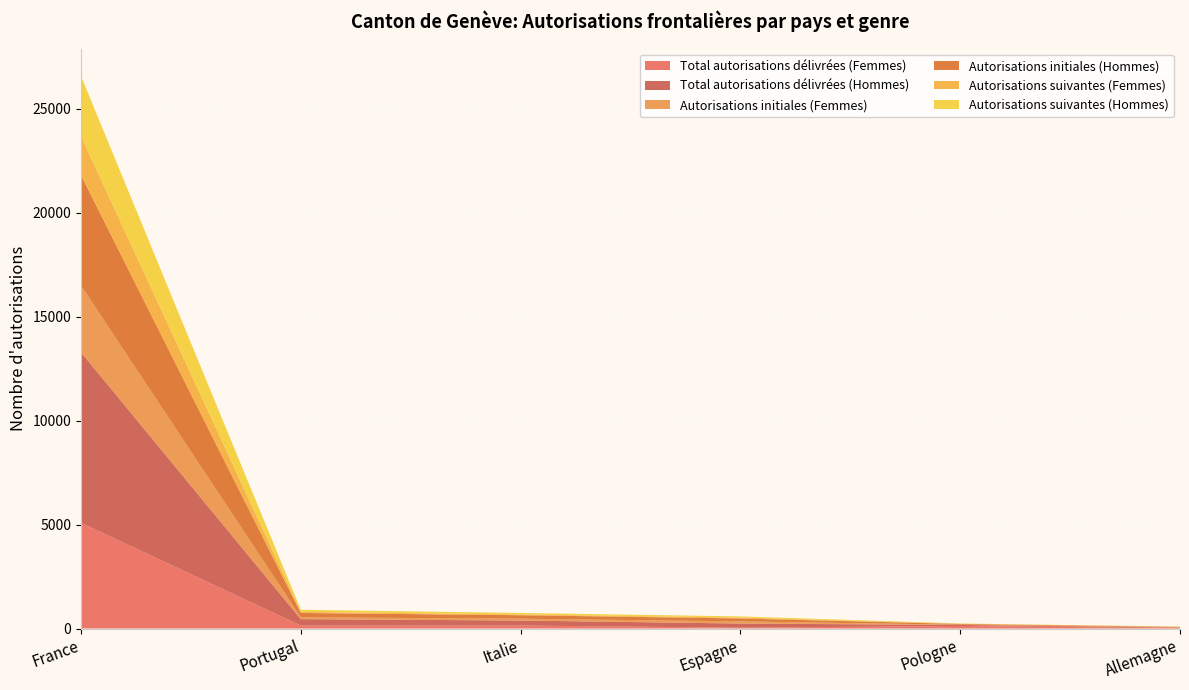

Reading right to left, extract all data points from this chart.

Total autorisations délivrées (Femmes): Allemagne=21	Pologne=124	Espagne=40	Italie=144	Portugal=144	France=5085
Total autorisations délivrées (Hommes): Allemagne=24	Pologne=49	Espagne=199	Italie=241	Portugal=307	France=8205
Autorisations initiales (Femmes): Allemagne=15	Pologne=10	Espagne=104	Italie=88	Portugal=88	France=3214
Autorisations initiales (Hommes): Allemagne=20	Pologne=36	Espagne=141	Italie=167	Portugal=208	France=5305
Autorisations suivantes (Femmes): Allemagne=8	Pologne=11	Espagne=40	Italie=36	Portugal=56	France=1871
Autorisations suivantes (Hommes): Allemagne=4	Pologne=13	Espagne=58	Italie=74	Portugal=99	France=2900